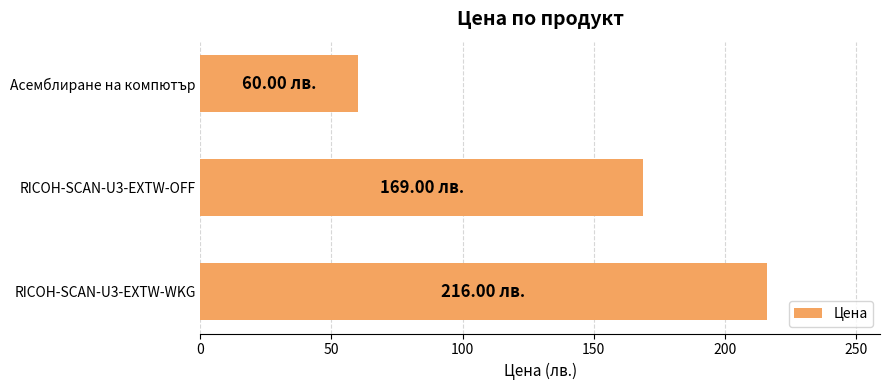

Rank the categories by value from lowest to highest.

Асемблиране на компютър, RICOH-SCAN-U3-EXTW-OFF, RICOH-SCAN-U3-EXTW-WKG